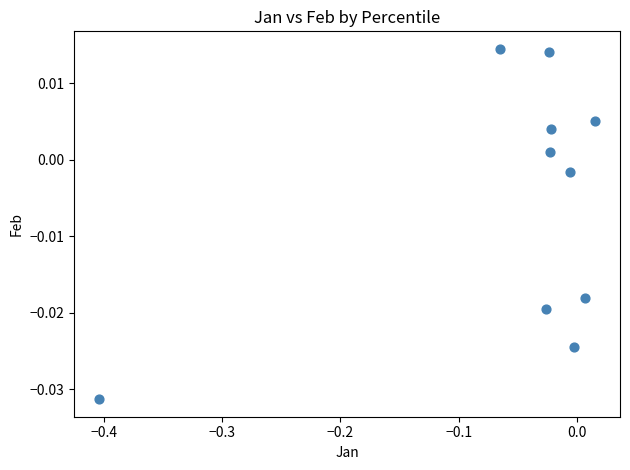

What is the range of X values (max minus min)?

0.4